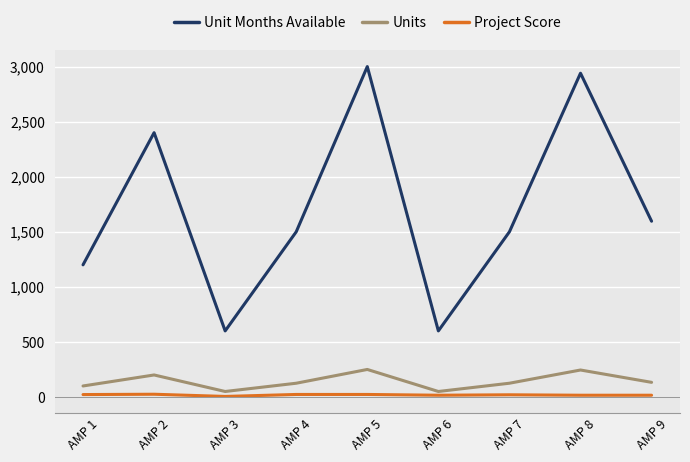

What are all the series names shown in the legend?

Unit Months Available, Units, Project Score